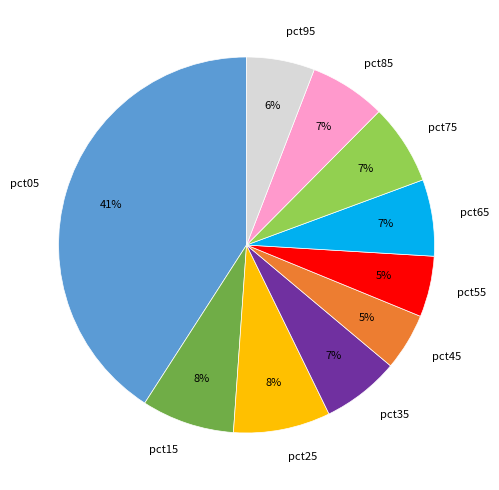

Is the sum of pct15 and pct35 greater than half?

No